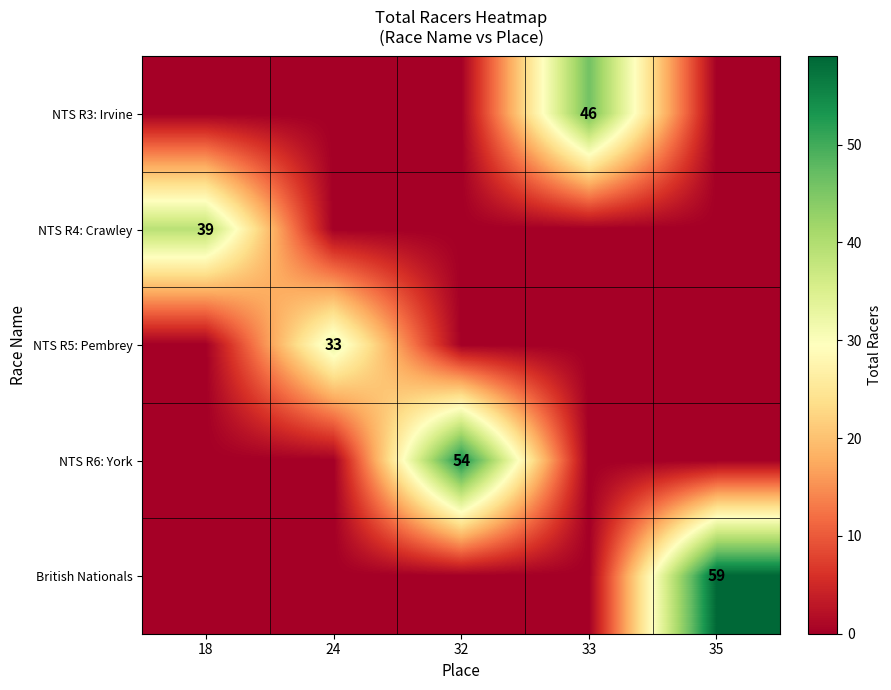

At which category does the chart reach its peak across all series?

35